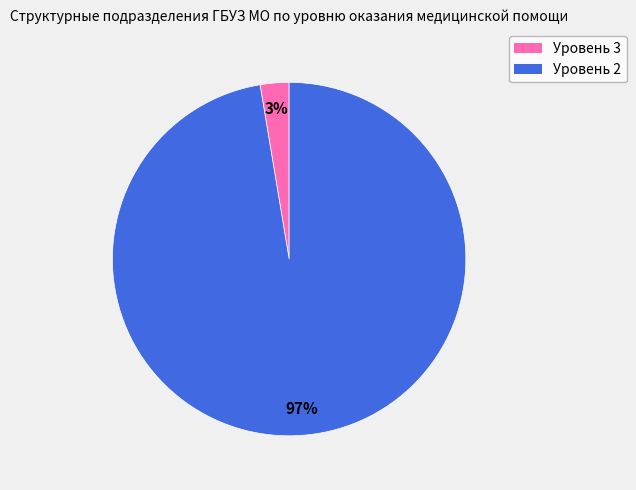

What percentage is the Уровень 2 slice, to the nearest percent?

97%